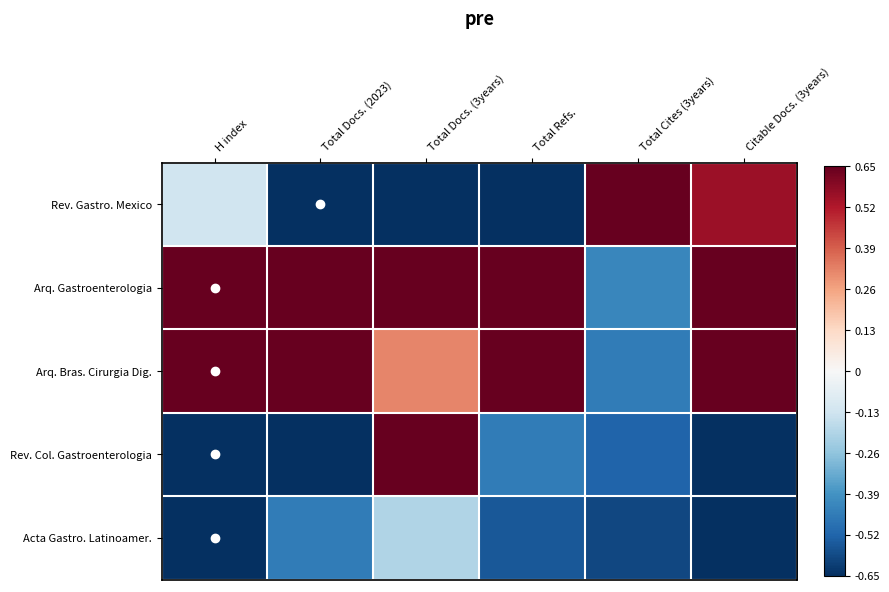

List the series in order of their peak value, highest first.

Rev. Gastro. Mexico, Arq. Gastroenterologia, Arq. Bras. Cirurgia Dig., Rev. Col. Gastroenterologia, Acta Gastro. Latinoamer.